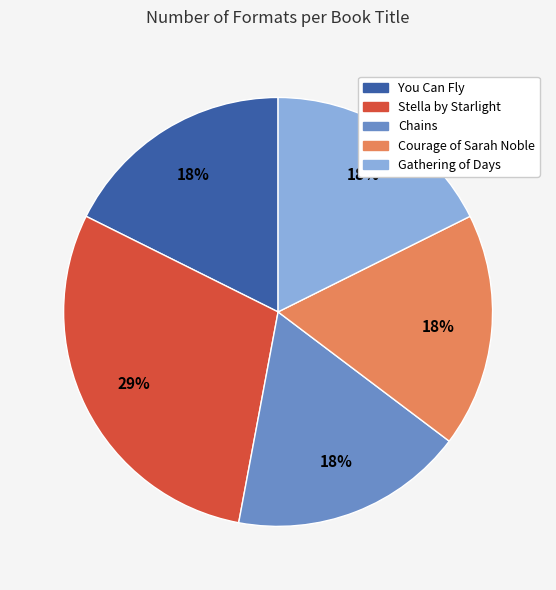

Approximately how many times larger is the value at Courage of Sarah Noble compared to Gathering of Days?

1.0